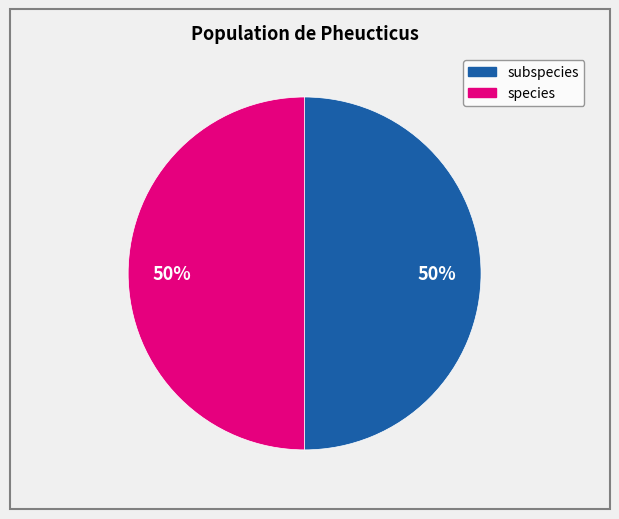

To the nearest percent, what is the average slice percentage?

50%